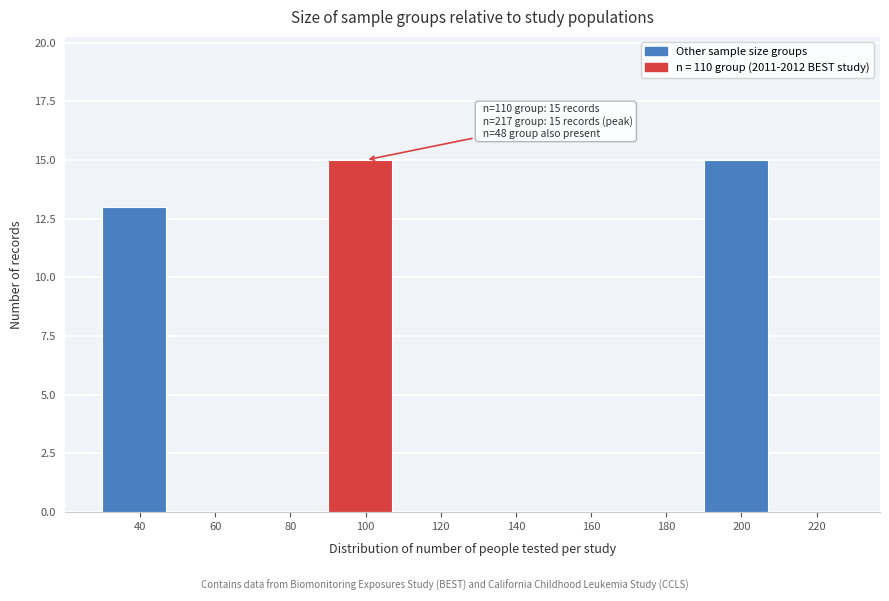

Reading left to right, transcribe all the data shown in this chart.

40=13	60=0	80=0	100=15	120=0	140=0	160=0	180=0	200=15	220=0